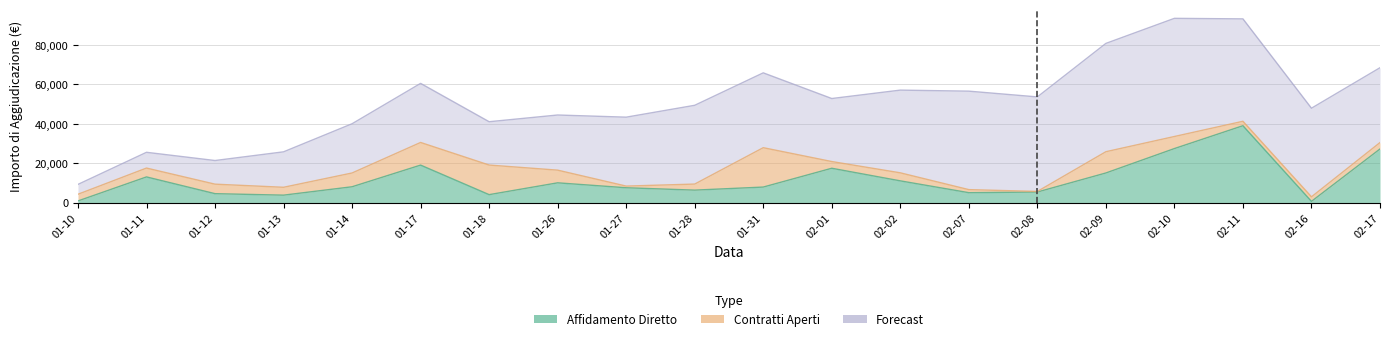

What are all the series names shown in the legend?

Affidamento Diretto, Contratti Aperti, Forecast